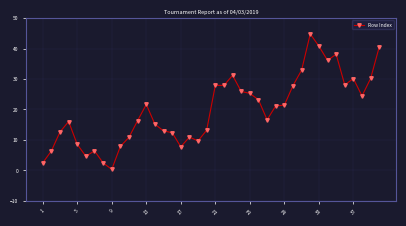

What is the maximum value shown in the chart?

44.8